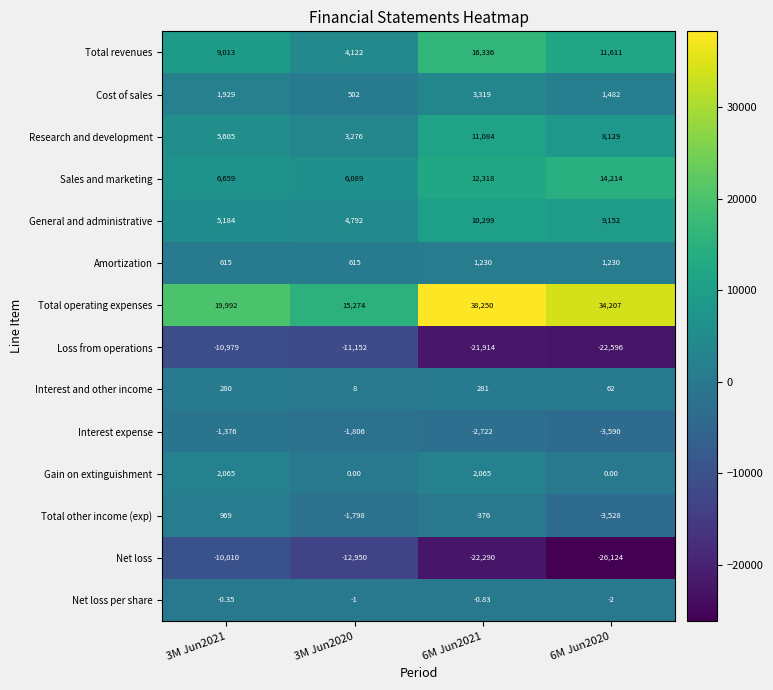

Which series has the largest range (max minus min)?

Total operating expenses